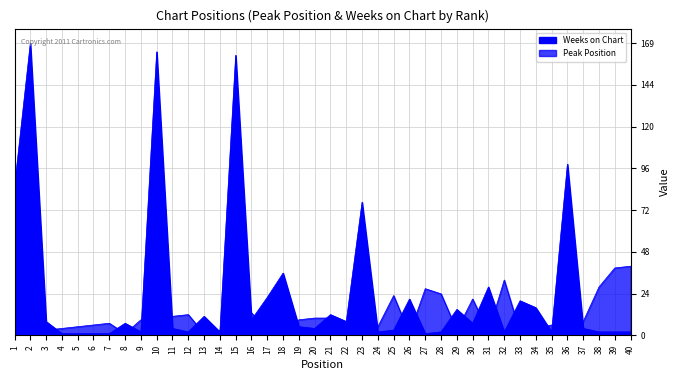

What is the difference between the highest and lowest values at 8?

6